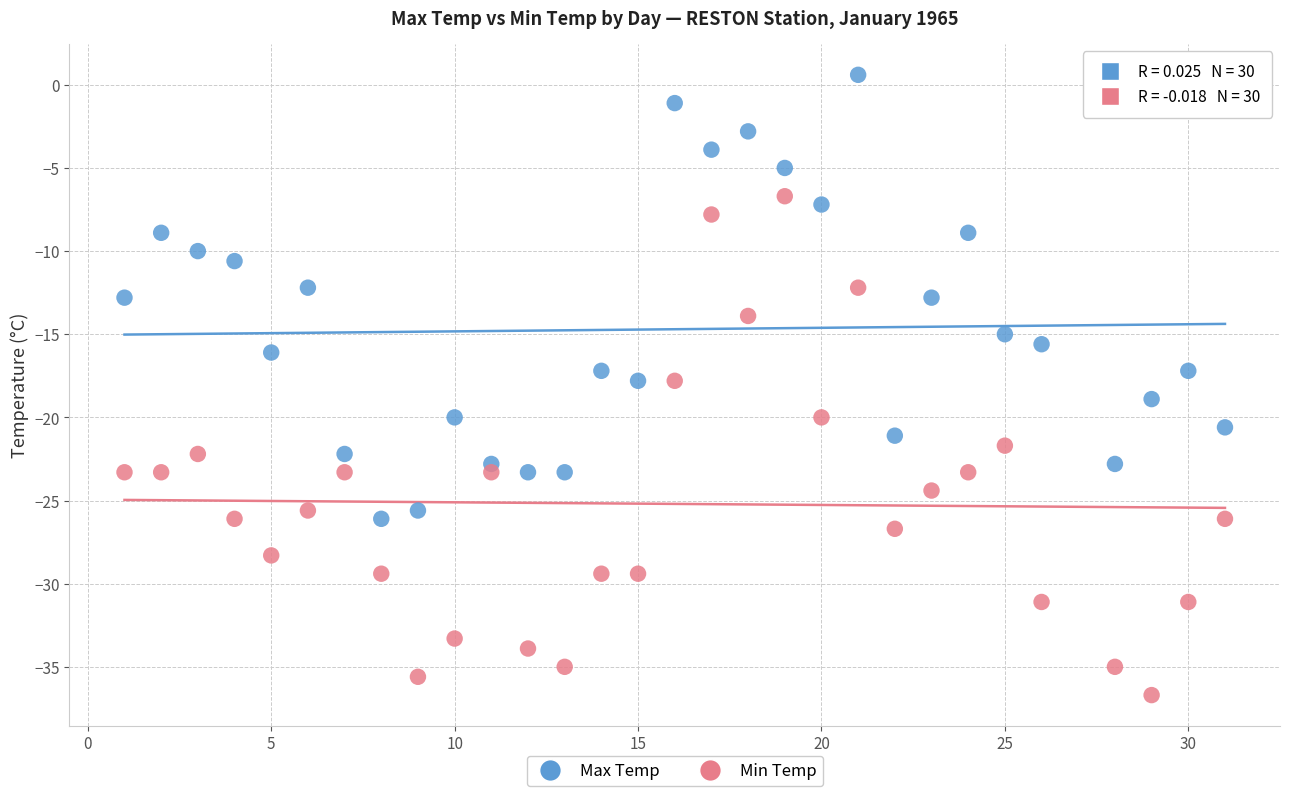

Which series contains the highest Y value?

Max Temp